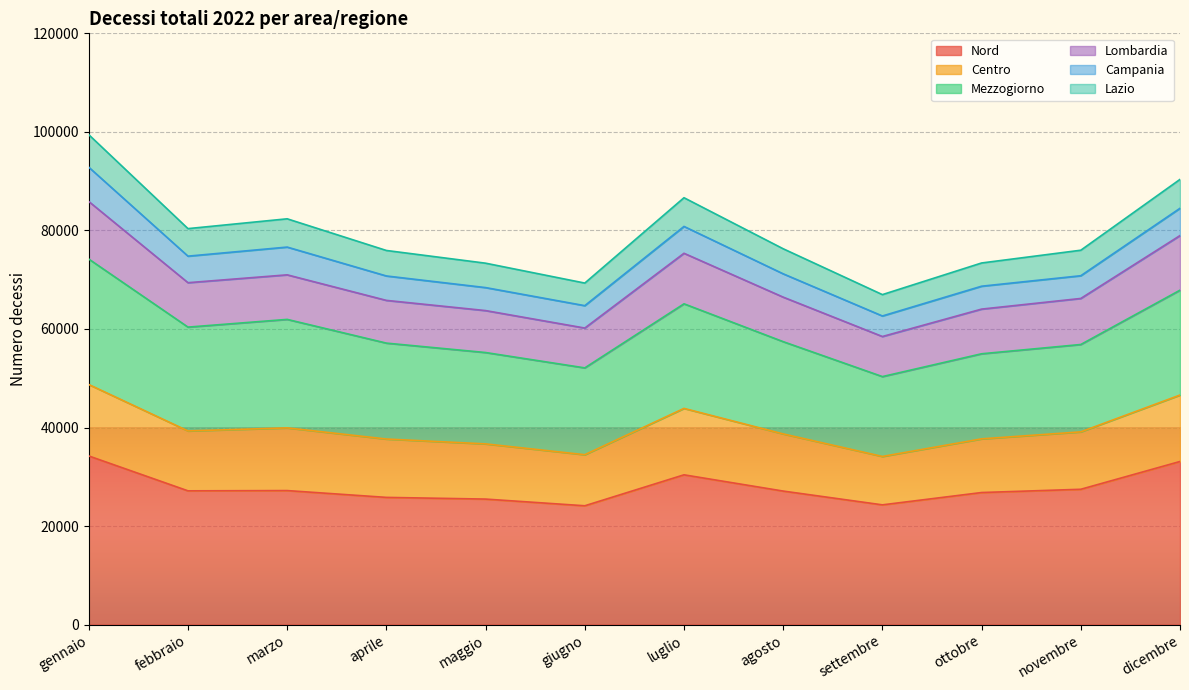

The value of Nord at marzo is 12302. True or false?

False